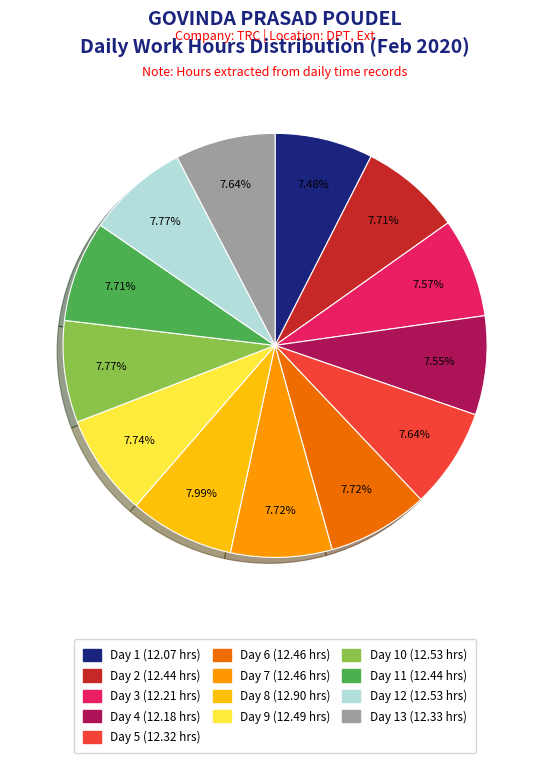

Does any single category account for the majority?

No